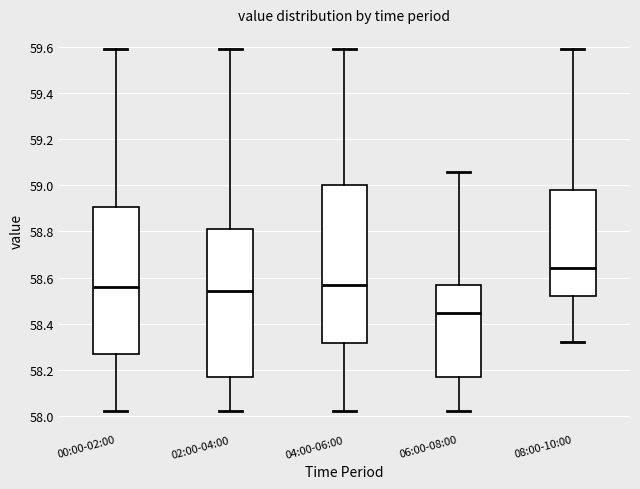

Which box is the tallest, from its lower edge to its upper edge?

04:00-06:00